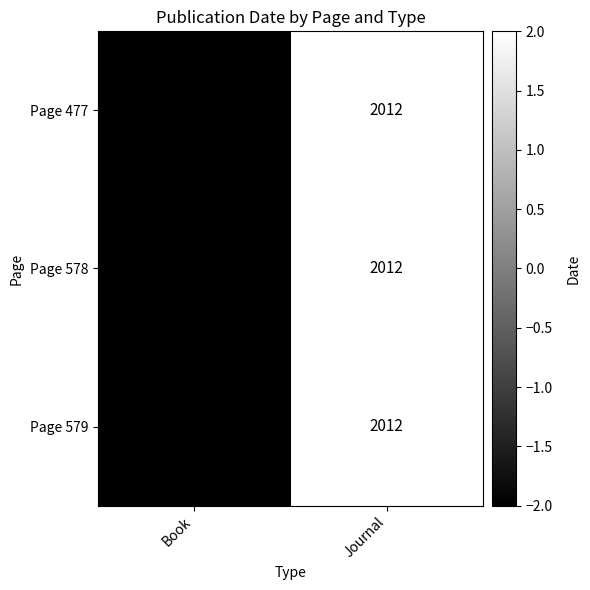

Count the number of data series in this chart.

3